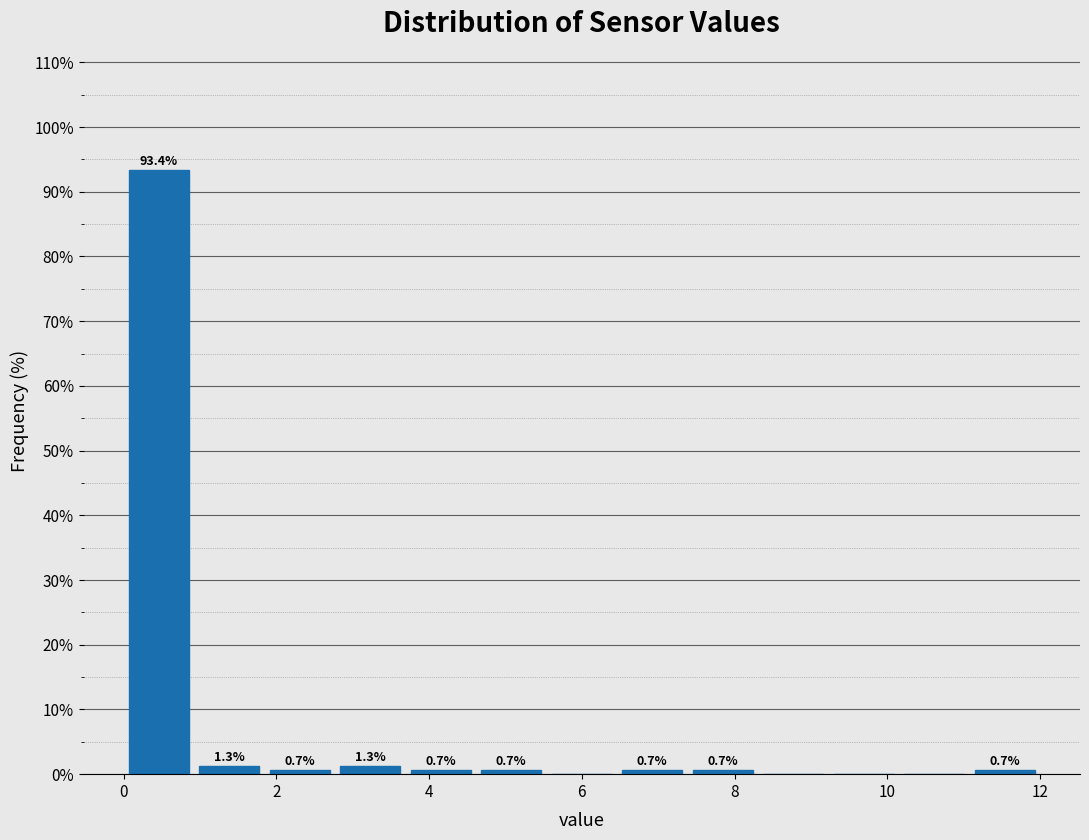

Which range on the x-axis has the tallest bar?

0.0 to 1.0